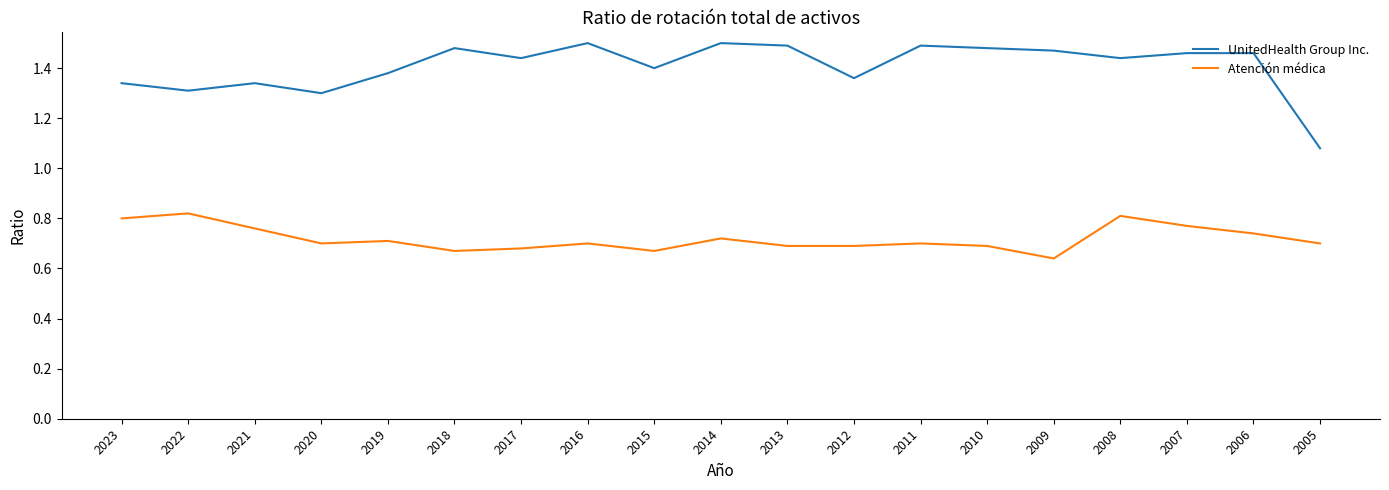

How many distinct data groups are displayed?

2